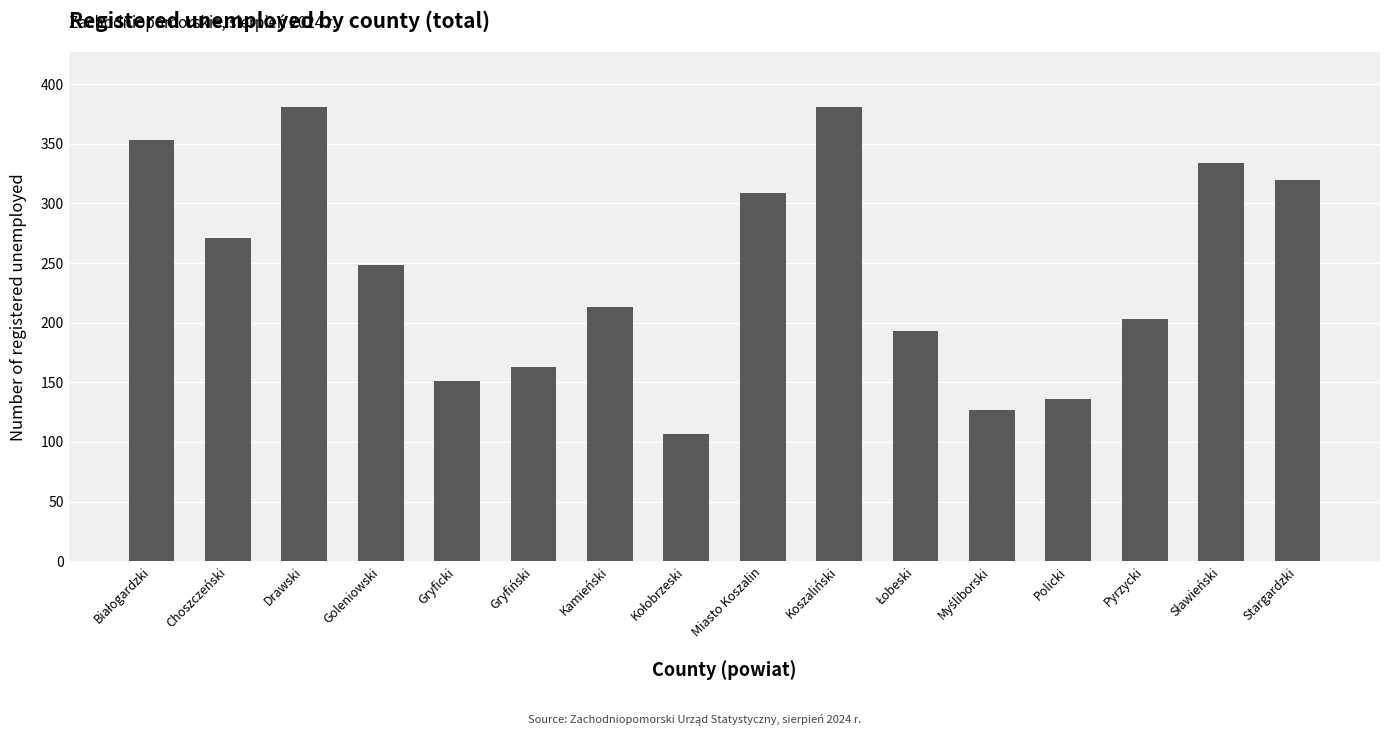

Are the bars horizontal?

No